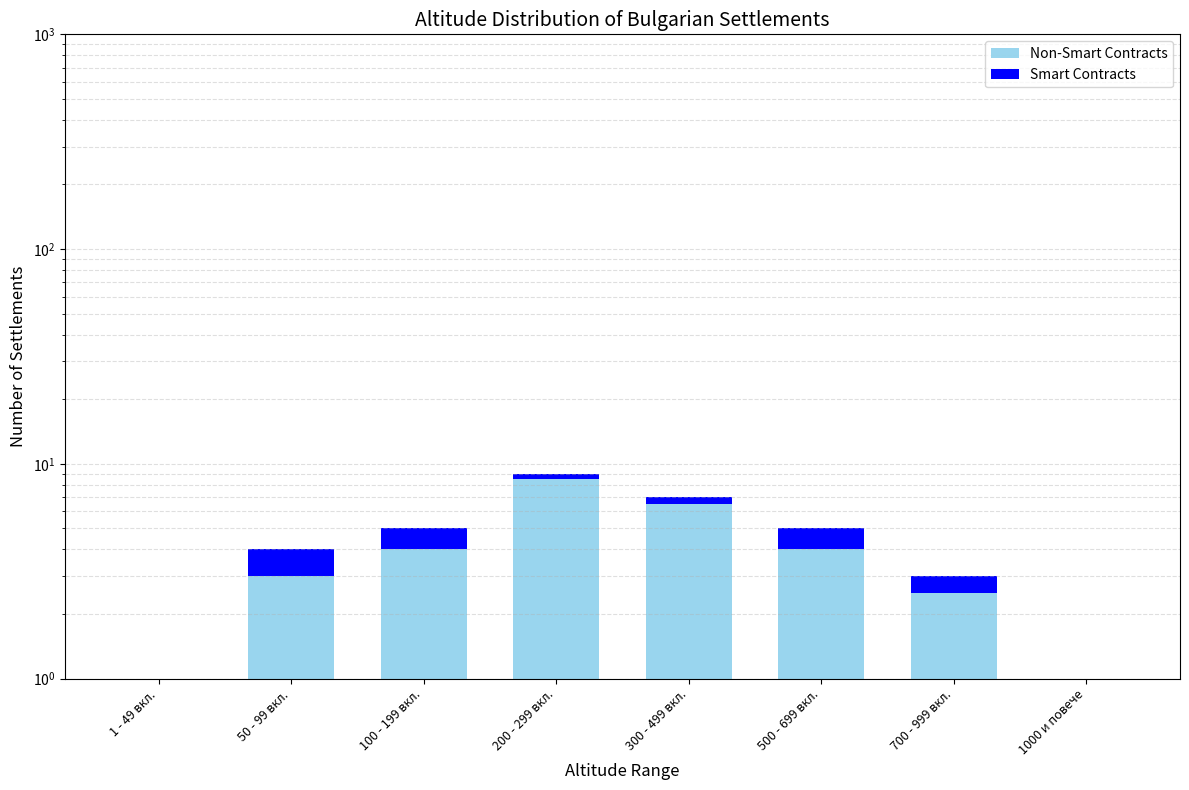

Which category has the lowest value in the Non-Smart Contracts series?

1 - 49 вкл.